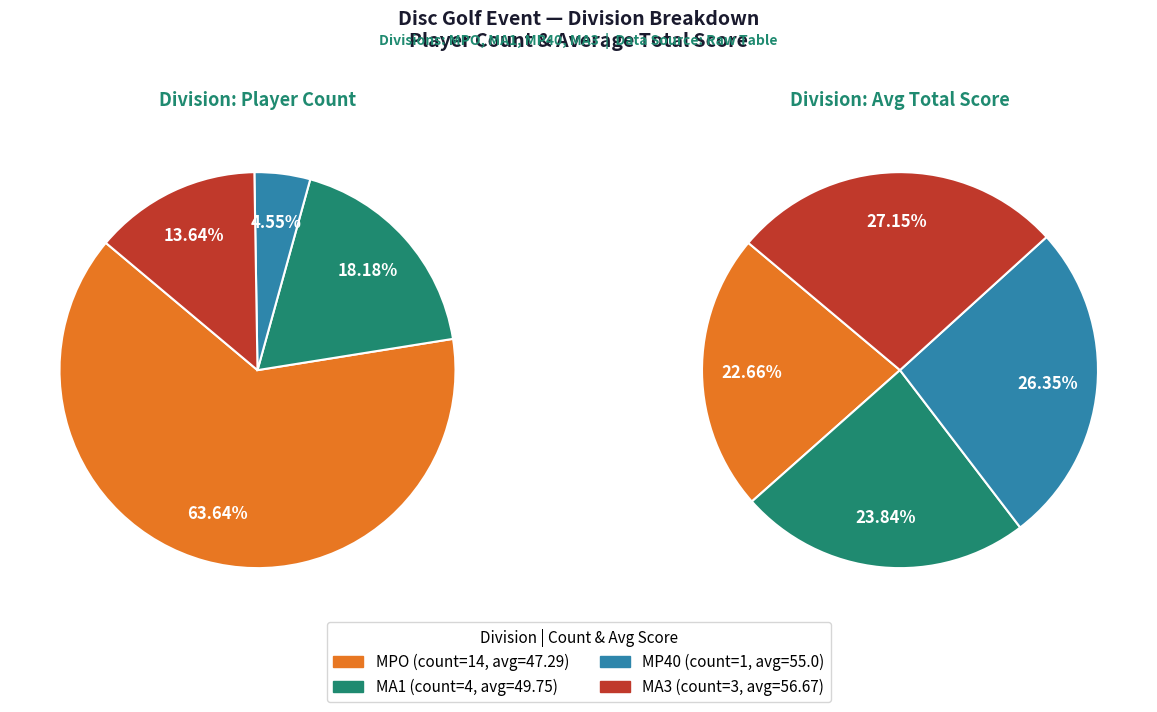

Which slice is the smallest?

MPO